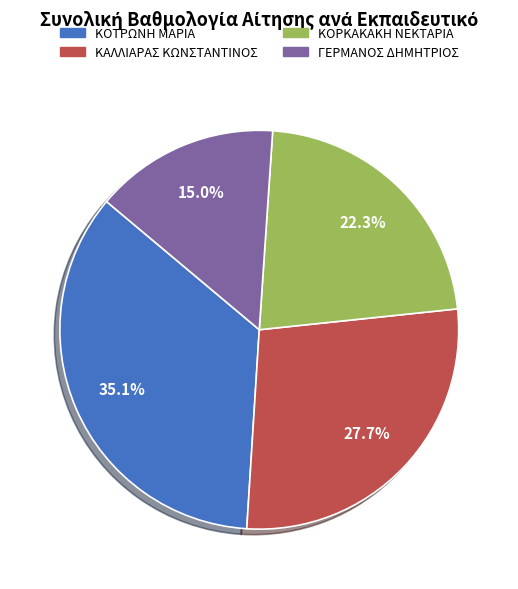

To the nearest percent, what is the average slice percentage?

25%